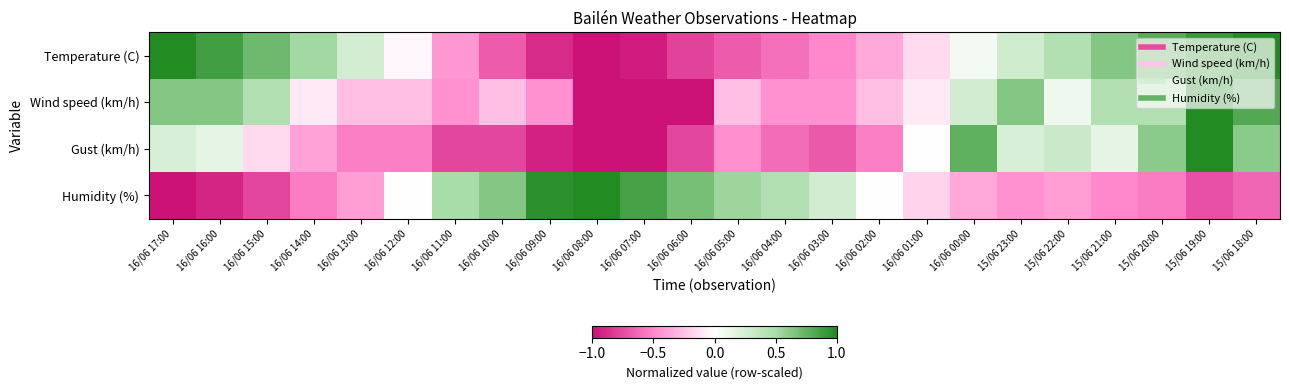

Count the number of categories in the chart.

24